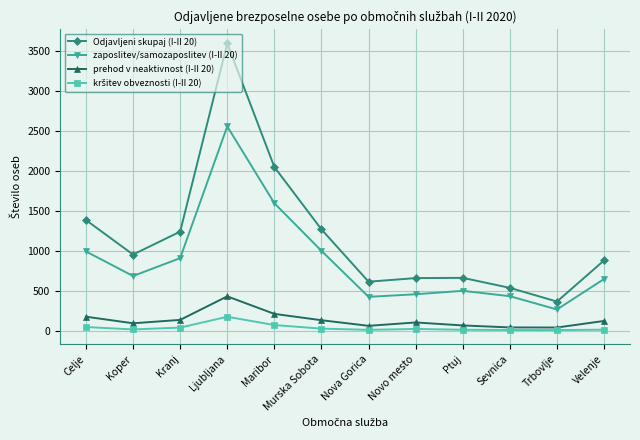

What is the sum of all prehod v neaktivnost (I-II 20) values?

1702